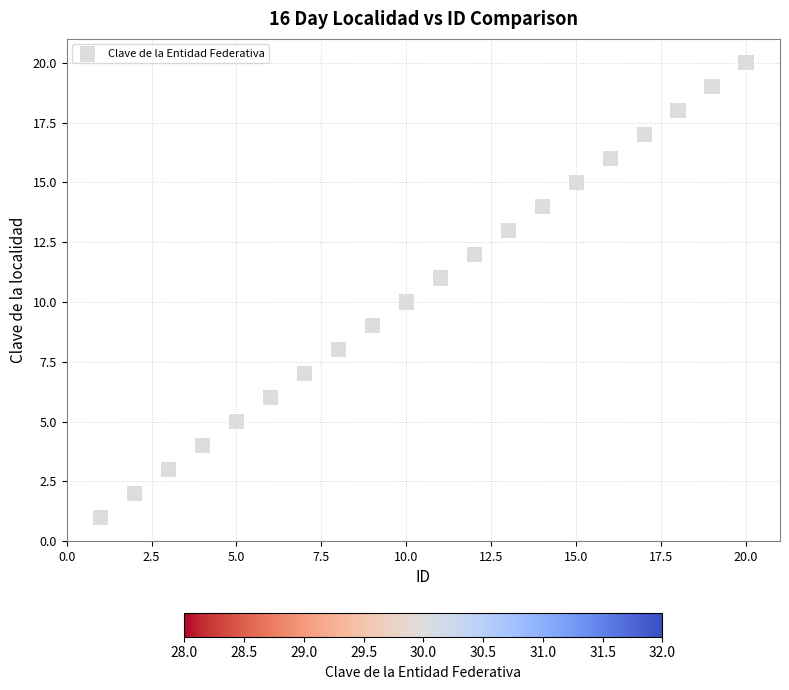

What is the range of X values (max minus min)?

19